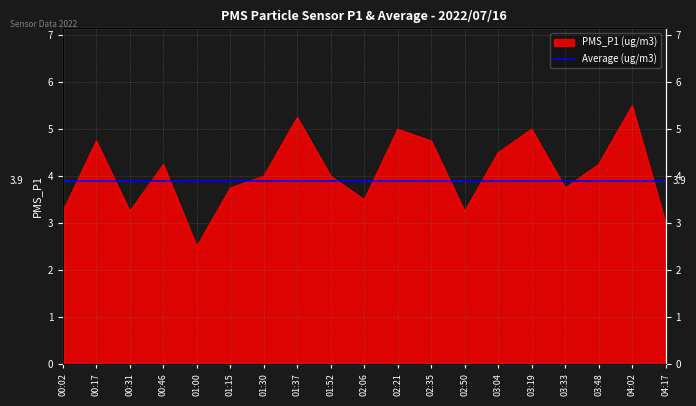

At which category does the data reach its first local valley?

00:31